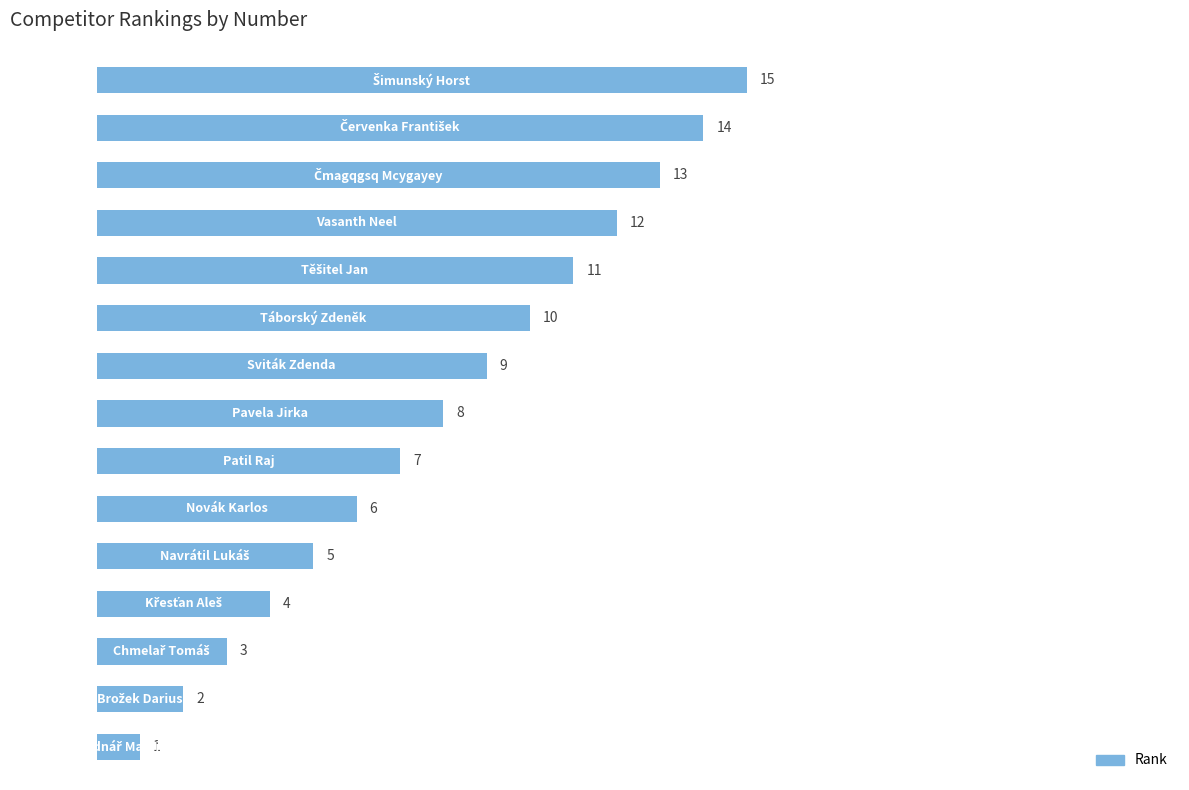

Are the bars grouped side by side (vs. stacked)?

No